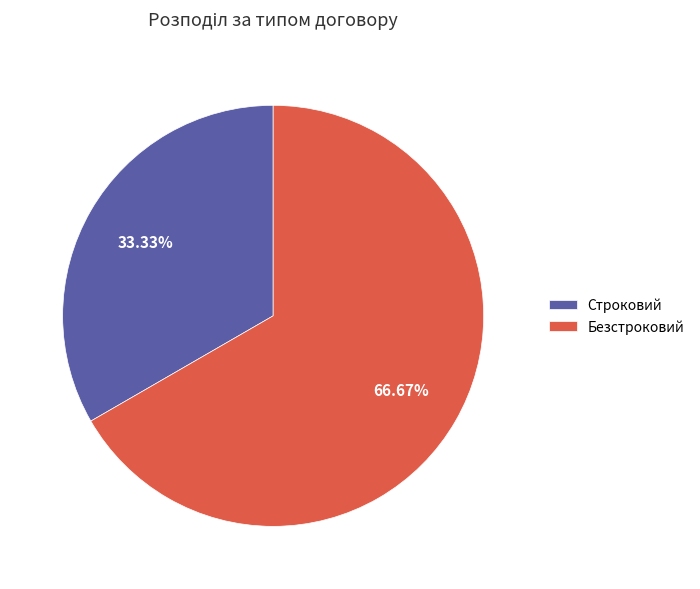

Count the number of slices in the pie.

2